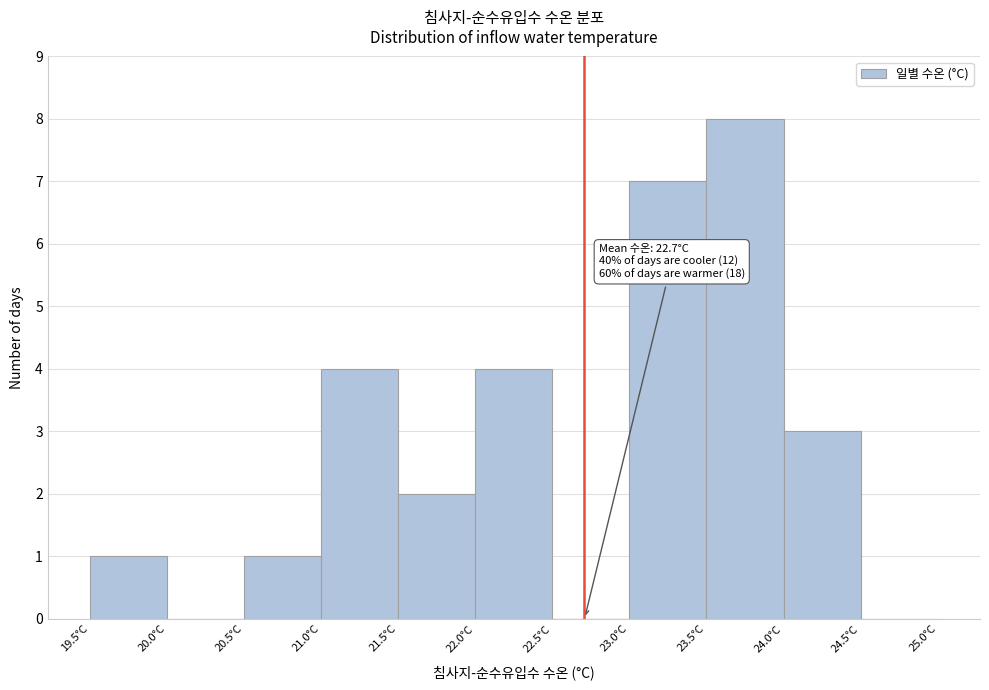

Which range on the x-axis has the tallest bar?

23.5 to 24.0